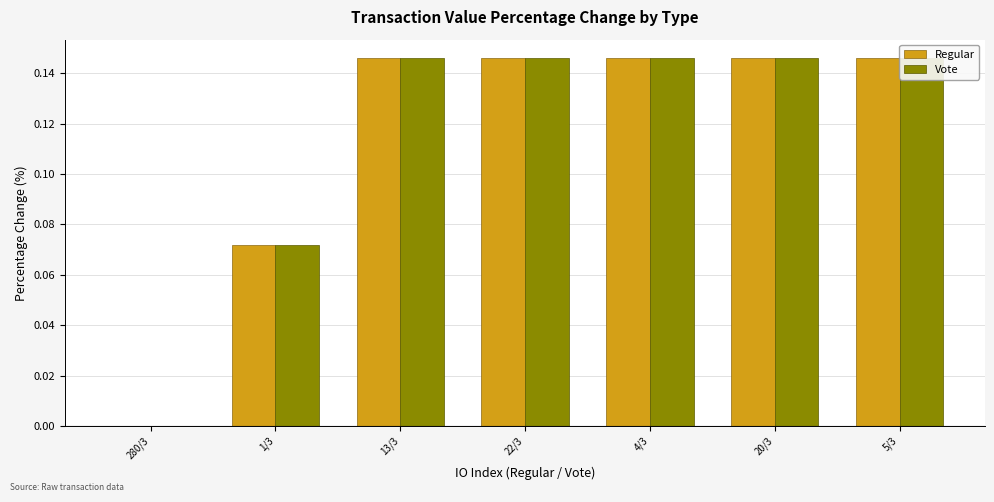

Which category has the highest value across all series?

22/3